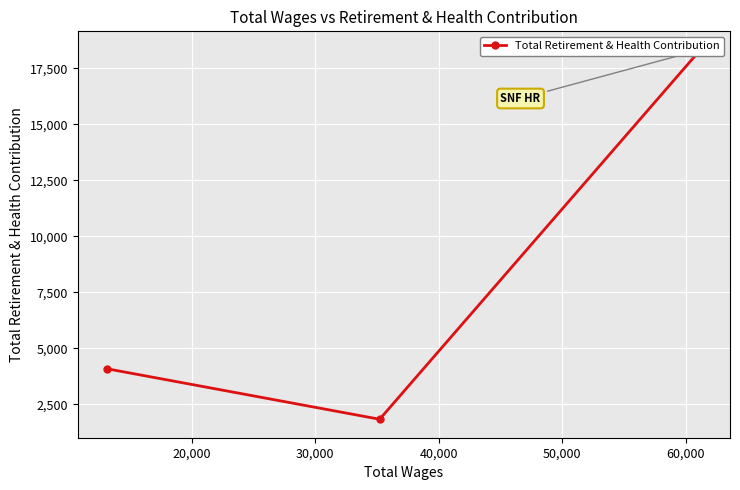

How many values are between 1831 and 18331?

3